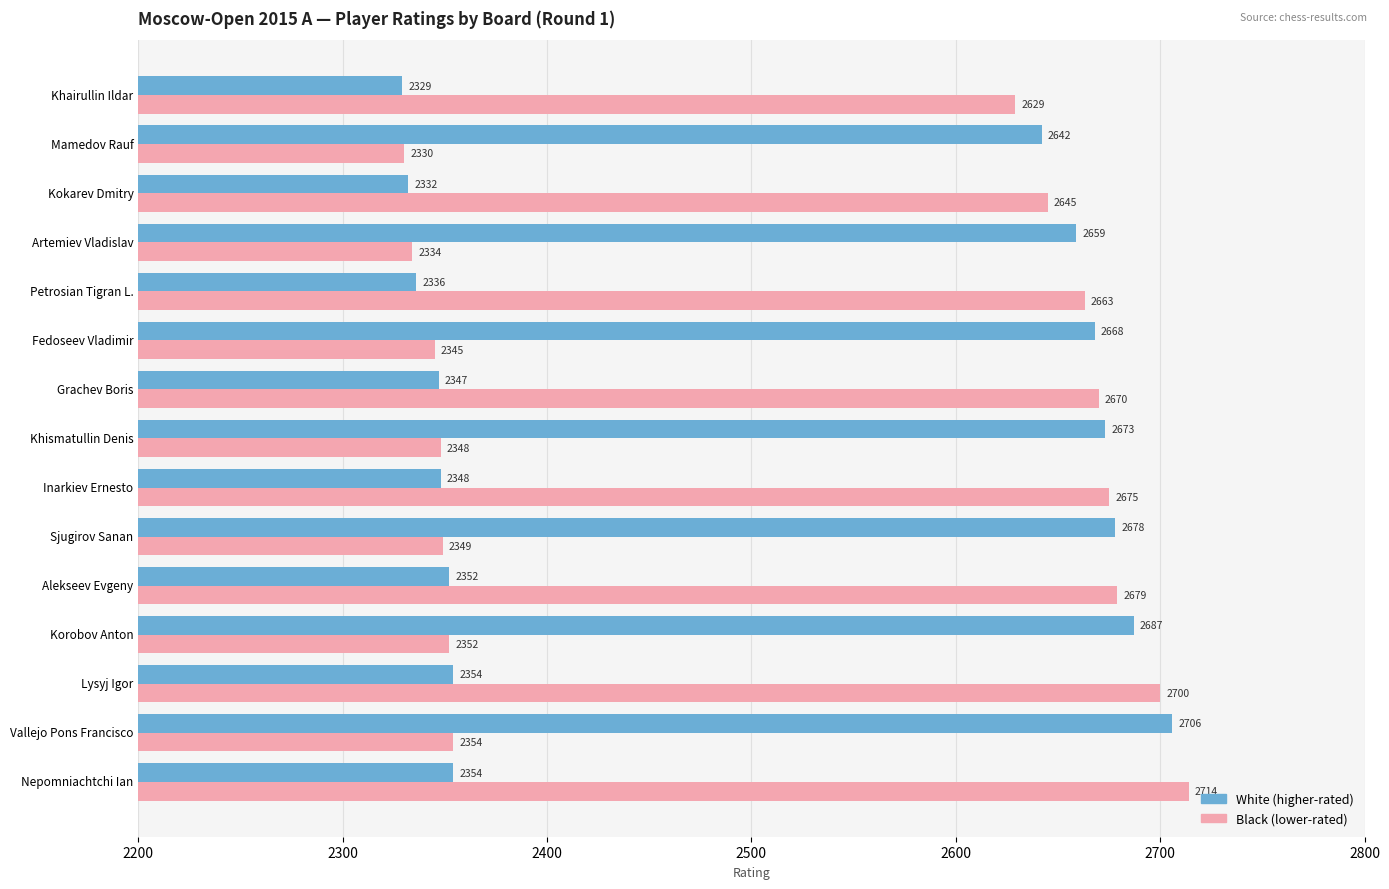

What is the total value across all series at Sjugirov Sanan?

5027